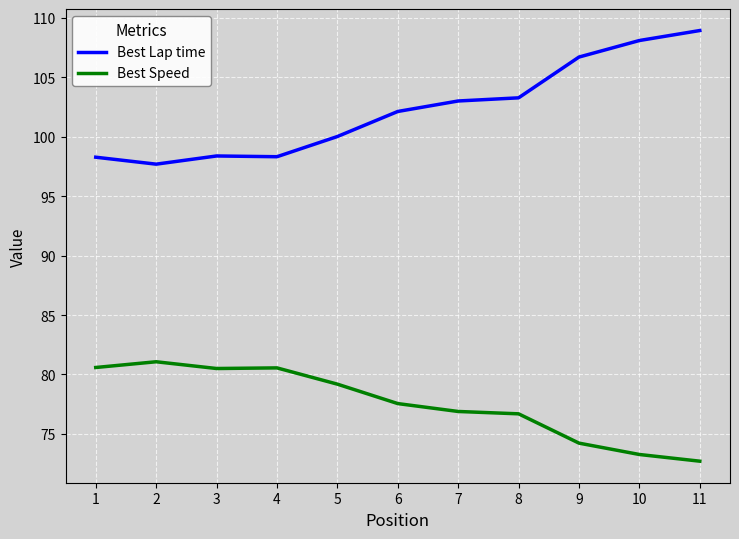

What is the difference between the highest and lowest values at 7?

26.1